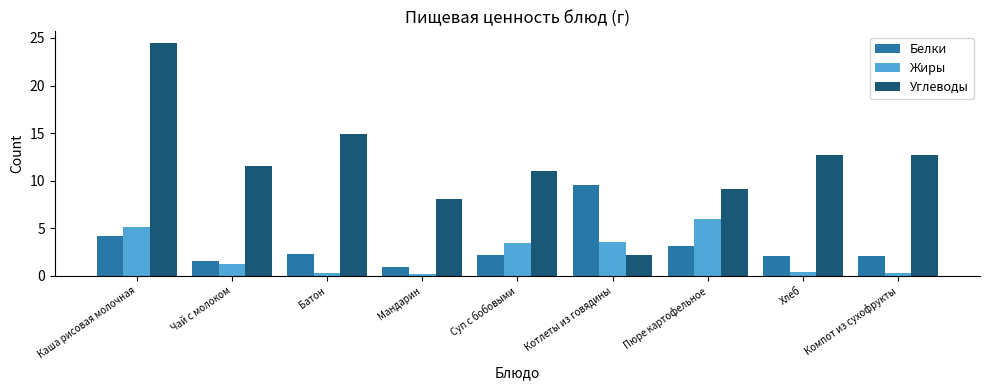

How many bars are there in each group?

3